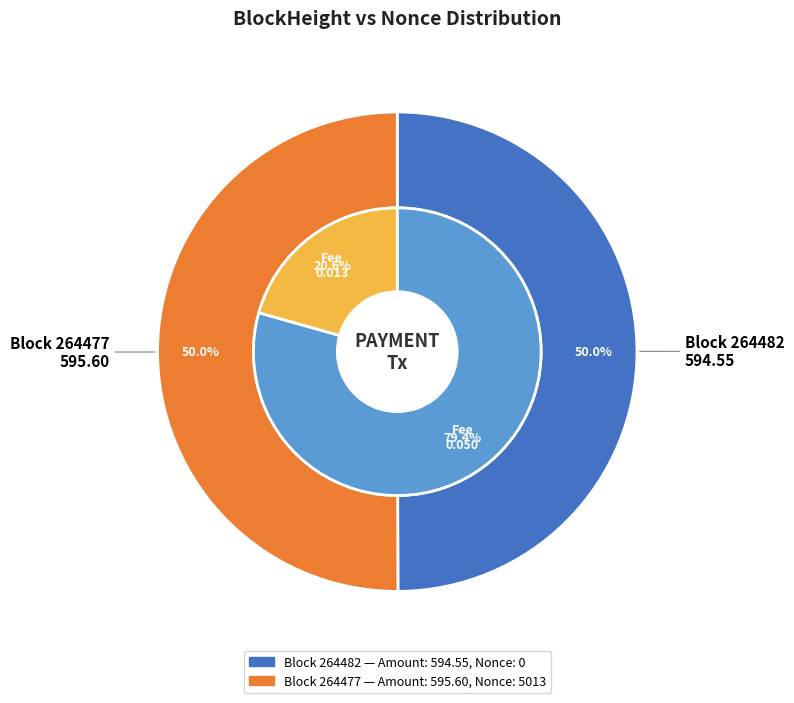

How many slices are in this pie chart?

2